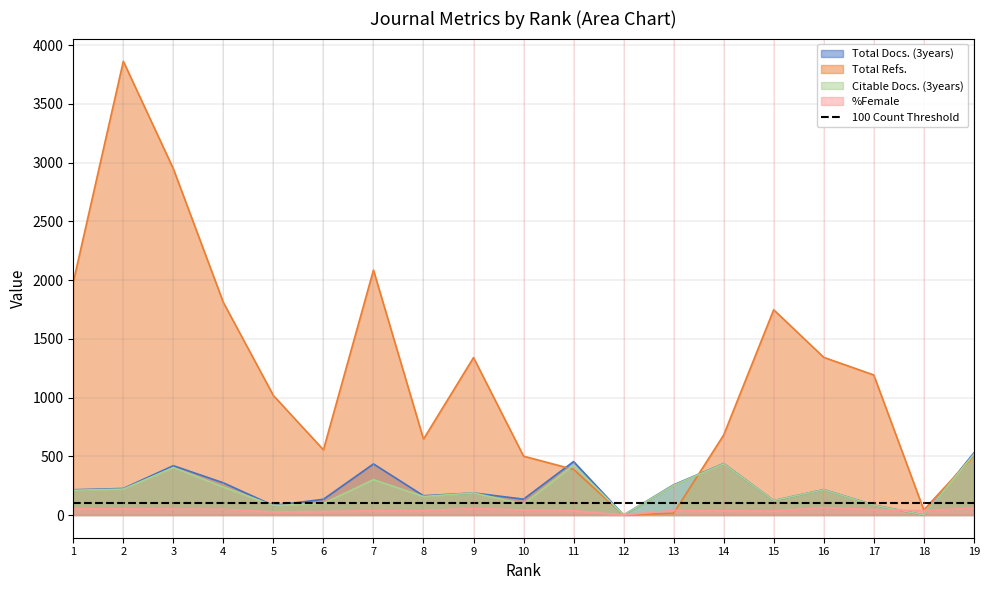

What is the difference between the Total Docs. (3years) values at 19 and 4?

254